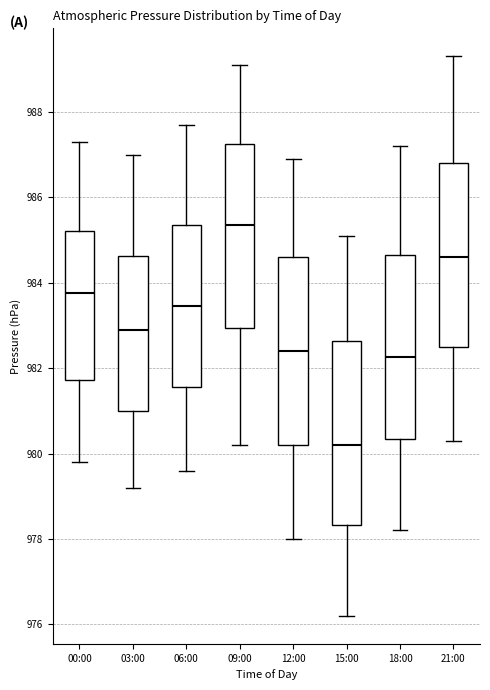

Reading left to right, read every box against the y-axis: the position of its median line, the range the box covers, and the ends of its whiskers. The values are not printed on the chart, so give them approximately, as read against the axis.

00:00: median 983.8, box 981.8 to 985.2, whiskers 979.8 to 987.4
03:00: median 983.0, box 981.0 to 984.6, whiskers 979.2 to 987.0
06:00: median 983.4, box 981.6 to 985.4, whiskers 979.6 to 987.8
09:00: median 985.4, box 983.0 to 987.2, whiskers 980.2 to 989.2
12:00: median 982.4, box 980.2 to 984.6, whiskers 978.0 to 987.0
15:00: median 980.2, box 978.4 to 982.6, whiskers 976.2 to 985.2
18:00: median 982.2, box 980.4 to 984.6, whiskers 978.2 to 987.2
21:00: median 984.6, box 982.6 to 986.8, whiskers 980.4 to 989.4